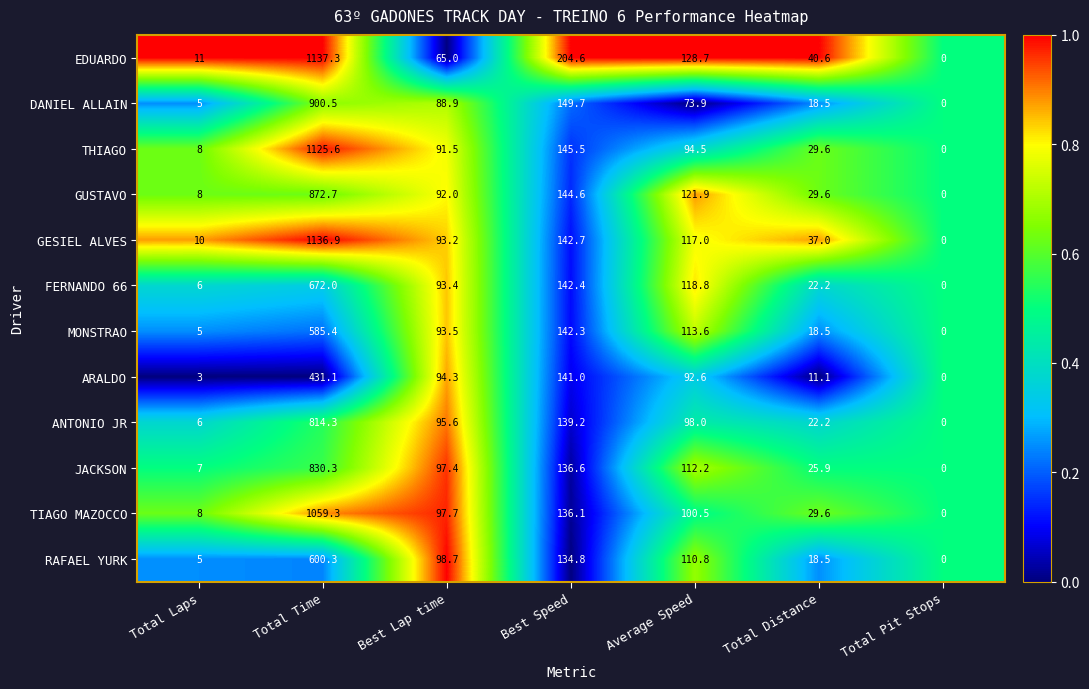

What is the maximum value for ANTONIO JR?

814.3